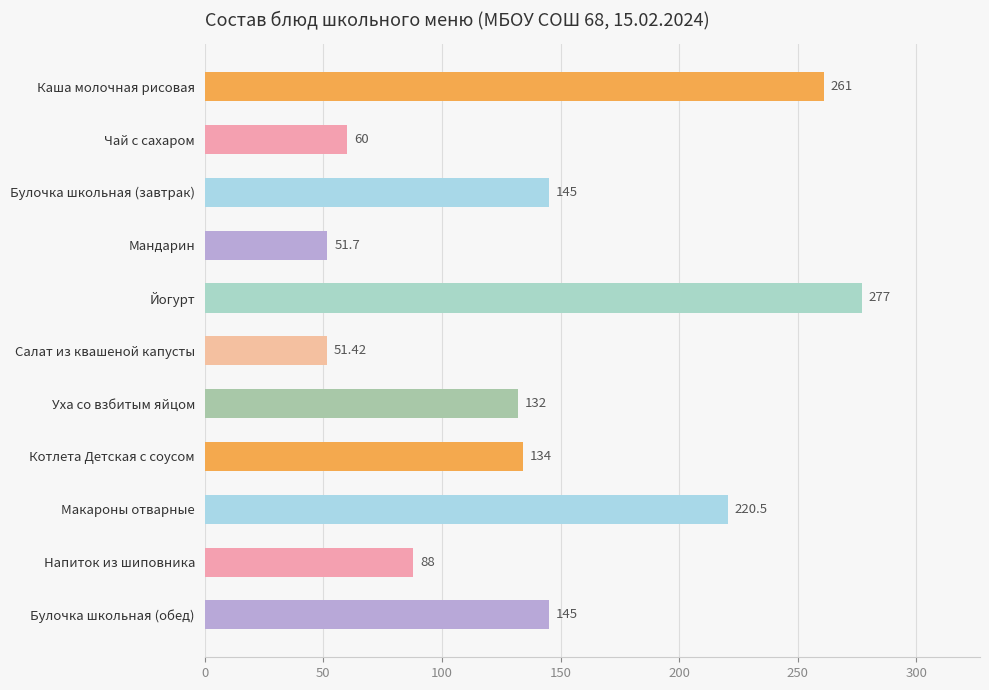

Which category has the highest value across all series?

Йогурт